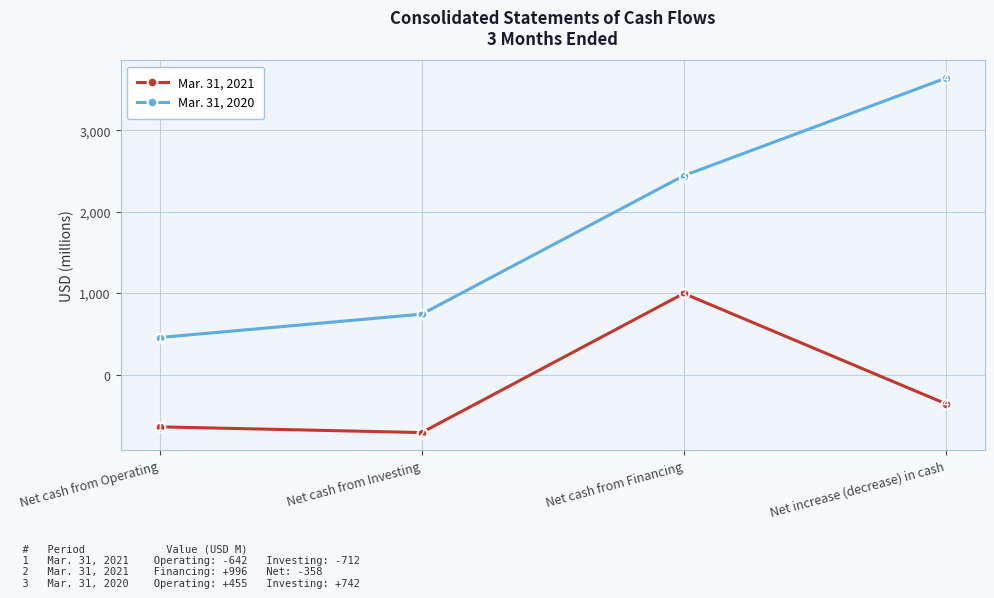

Which series has the largest total across all categories?

Mar. 31, 2020